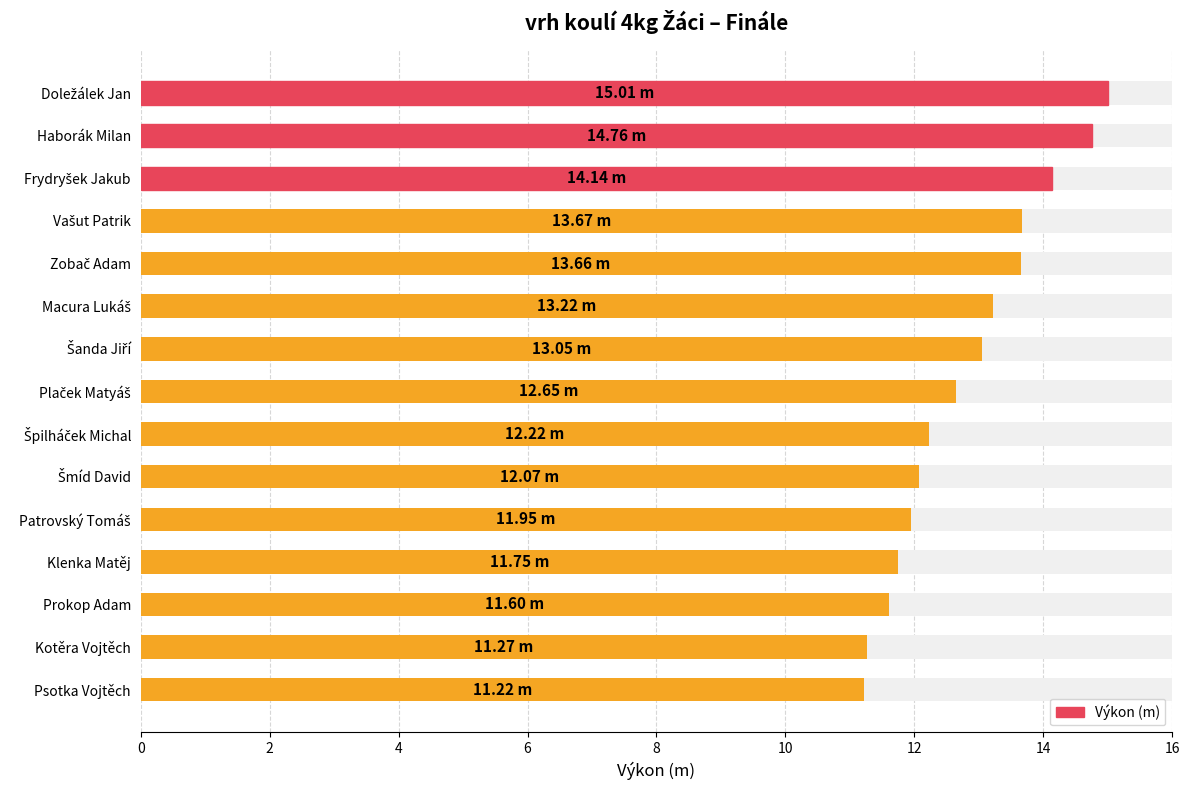

What is the approximate value at Zobač Adam?

13.7